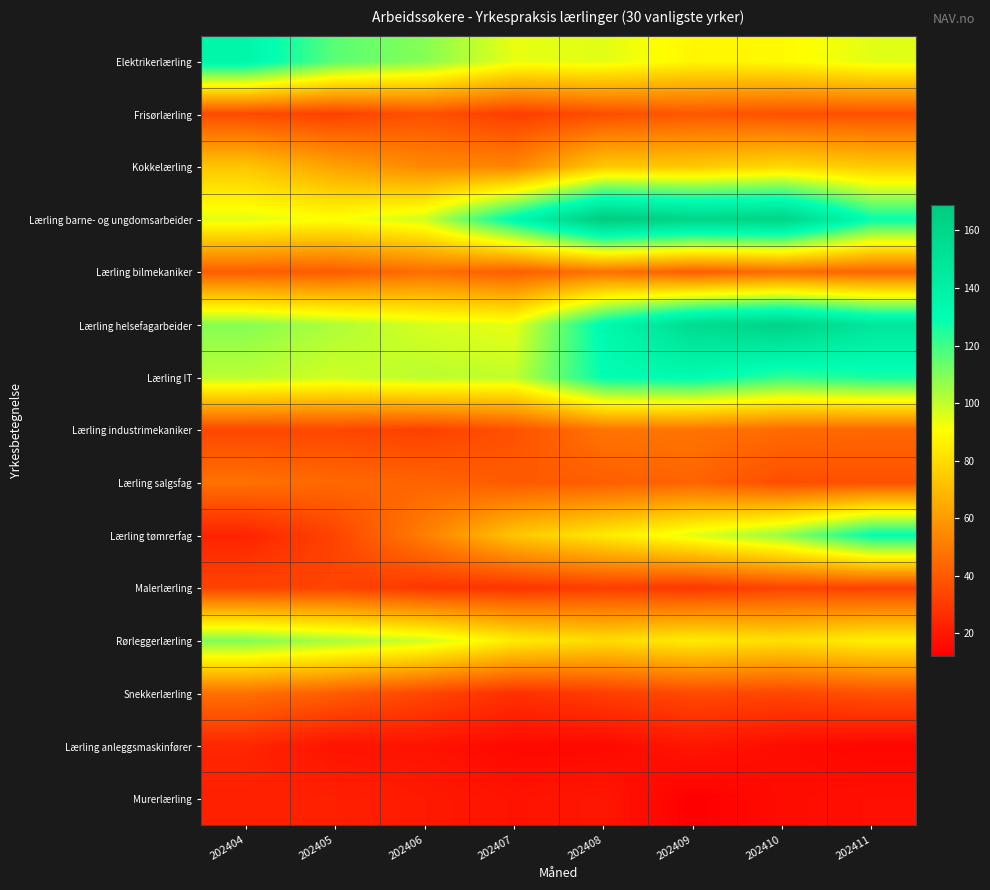

Reading left to right, what are all the values shown in this chart?

Elektrikerlærling: 202404=136	202405=116	202406=109	202407=94	202408=95	202409=88	202410=89	202411=95
Frisørlærling: 202404=35	202405=32	202406=37	202407=31	202408=36	202409=39	202410=37	202411=37
Kokkelærling: 202404=73	202405=62	202406=54	202407=53	202408=74	202409=74	202410=79	202411=74
Lærling barne- og ungdomsarbeider: 202404=95	202405=91	202406=98	202407=133	202408=169	202409=161	202410=162	202411=129
Lærling bilmekaniker: 202404=41	202405=40	202406=46	202407=41	202408=47	202409=41	202410=45	202411=43
Lærling helsefagarbeider: 202404=109	202405=103	202406=97	202407=94	202408=133	202409=156	202410=163	202411=148
Lærling IT: 202404=101	202405=98	202406=101	202407=100	202408=130	202409=132	202410=122	202411=126
Lærling industrimekaniker: 202404=34	202405=34	202406=32	202407=37	202408=48	202409=48	202410=45	202411=44
Lærling salgsfag: 202404=47	202405=44	202406=43	202407=40	202408=41	202409=43	202410=36	202411=37
Lærling tømrerfag: 202404=23	202405=33	202406=51	202407=73	202408=84	202409=95	202410=107	202411=130
Malerlærling: 202404=33	202405=33	202406=29	202407=28	202408=31	202409=29	202410=33	202411=32
Rørleggerlærling: 202404=110	202405=104	202406=98	202407=85	202408=80	202409=85	202410=81	202411=86
Snekkerlærling: 202404=47	202405=41	202406=34	202407=27	202408=31	202409=35	202410=34	202411=37
Lærling anleggsmaskinfører: 202404=24	202405=18	202406=18	202407=15	202408=15	202409=19	202410=16	202411=14
Murerlærling: 202404=22	202405=22	202406=20	202407=18	202408=19	202409=12	202410=16	202411=17